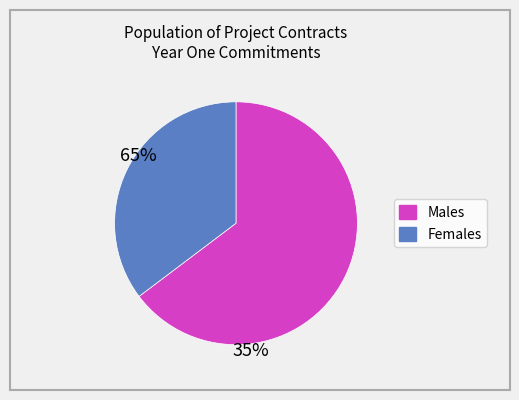

Does any single category account for the majority?

Yes